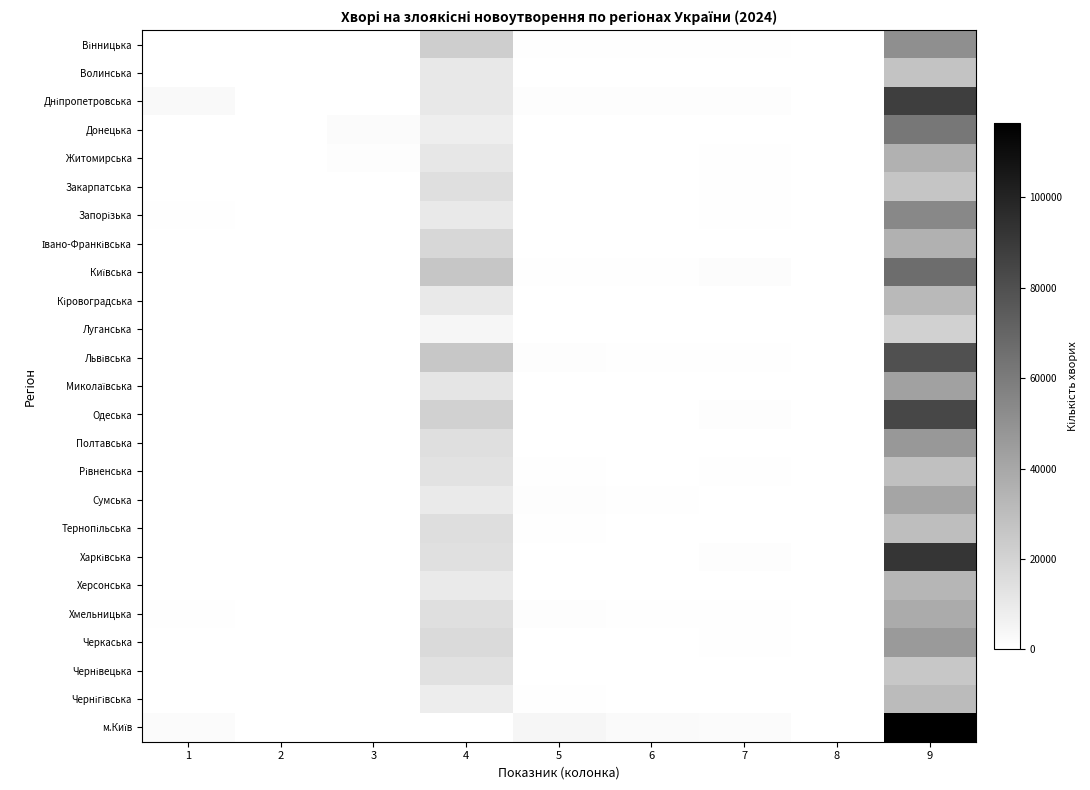

Which series has the widest spread of values?

м.Київ